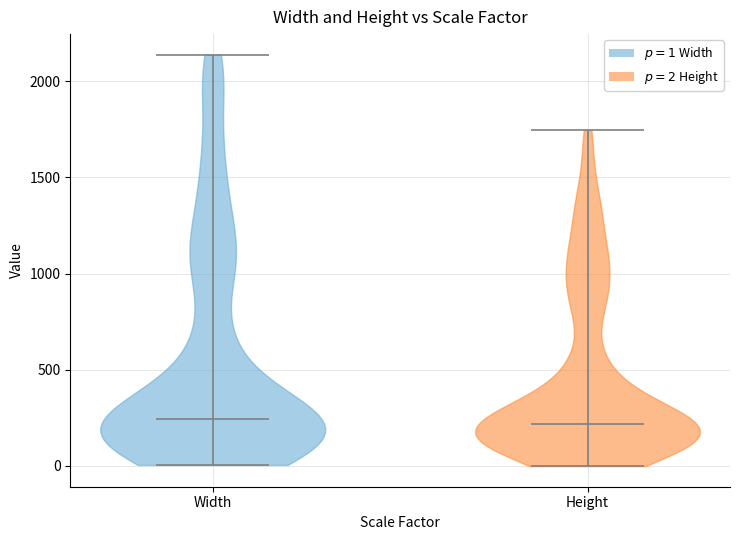

What is the lowest point the violin for Width reaches on the y-axis? The values are not printed on the chart, so give them approximately, as read against the axis.

0